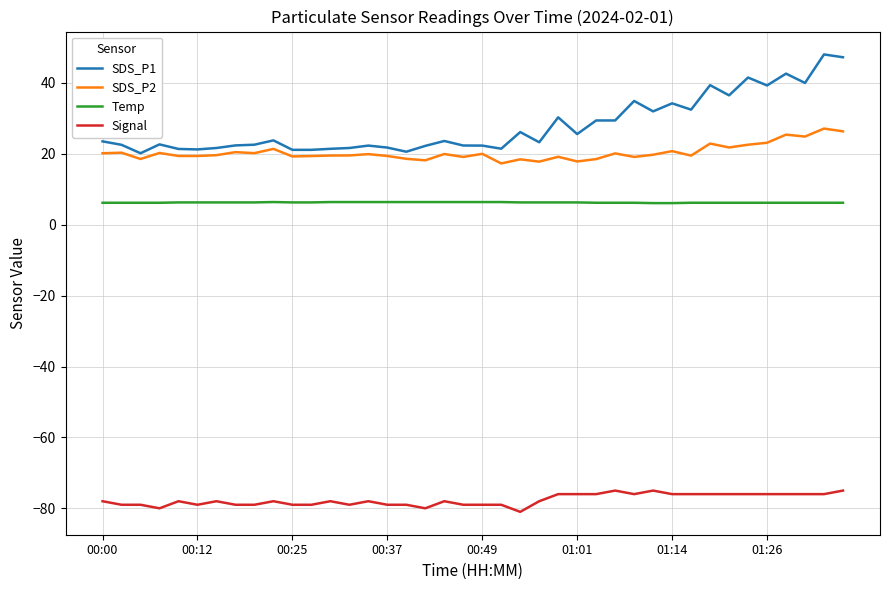

What is the difference between the maximum and minimum values in the SDS_P2 series?

9.8